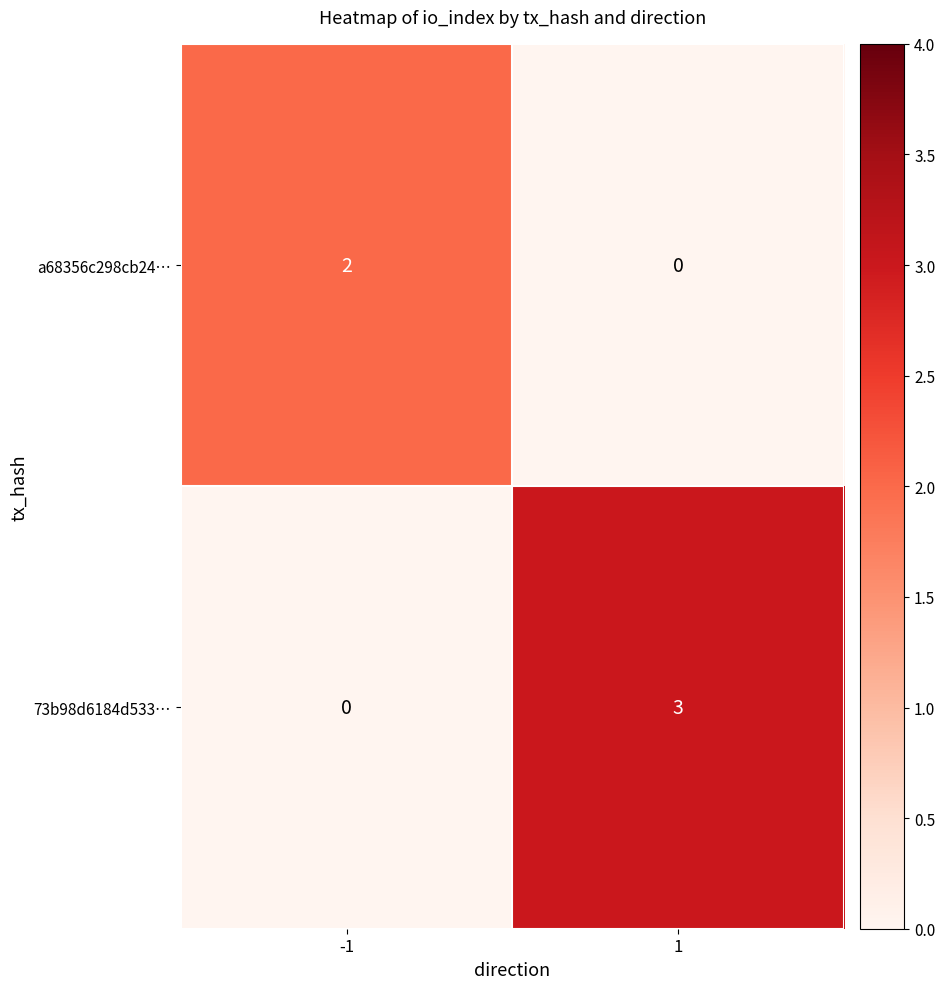

True or false: a68356c298cb24… has a value of 1 at 1.

False